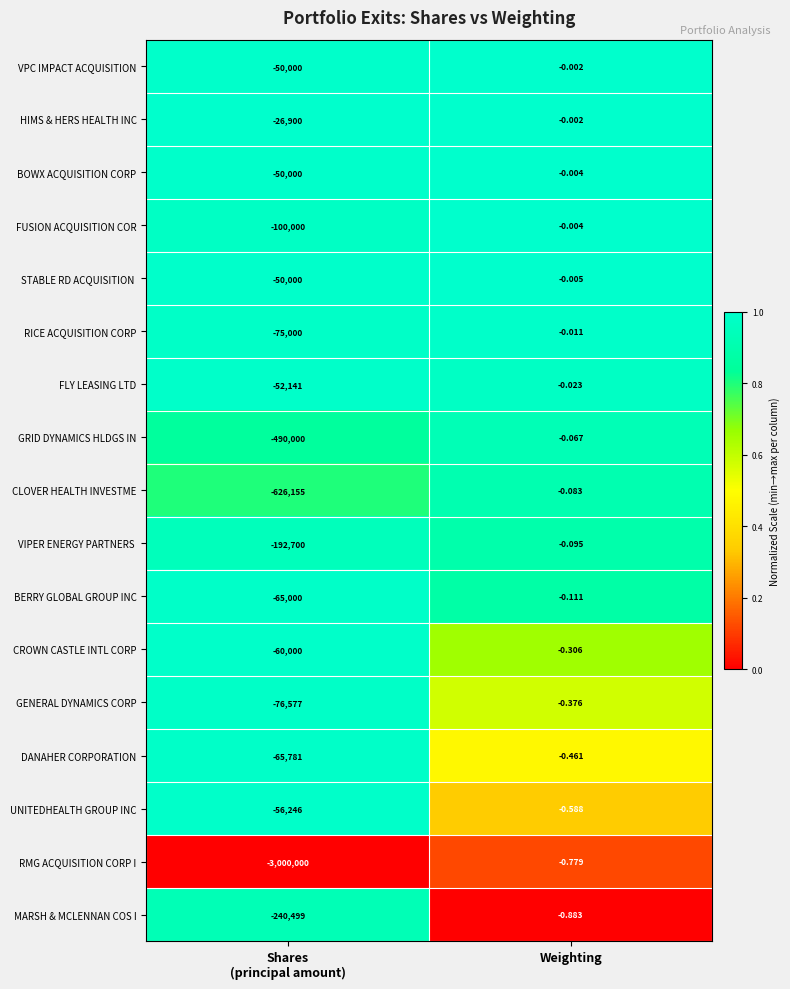

Which series changed the most between Shares
(principal amount) and Weighting?

RMG ACQUISITION CORP I